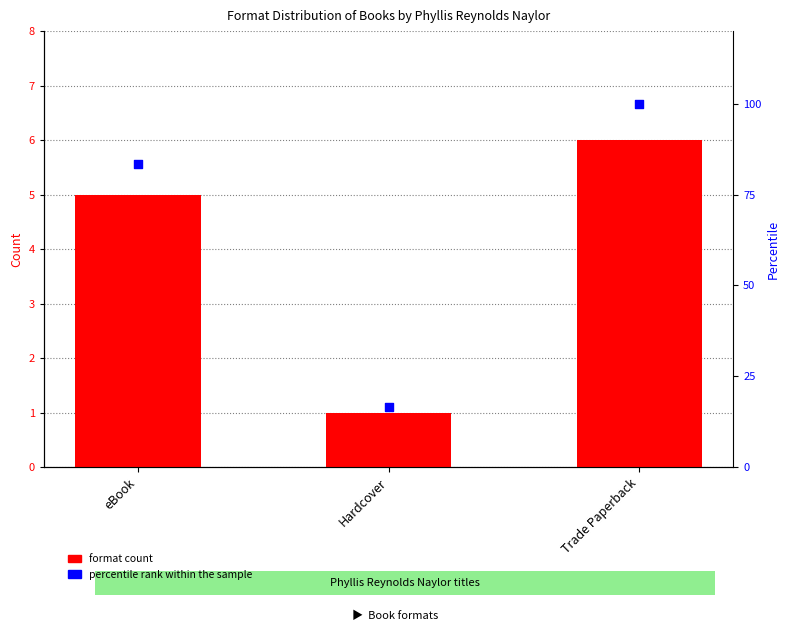

At how many categories does at least one series exceed 50?

2